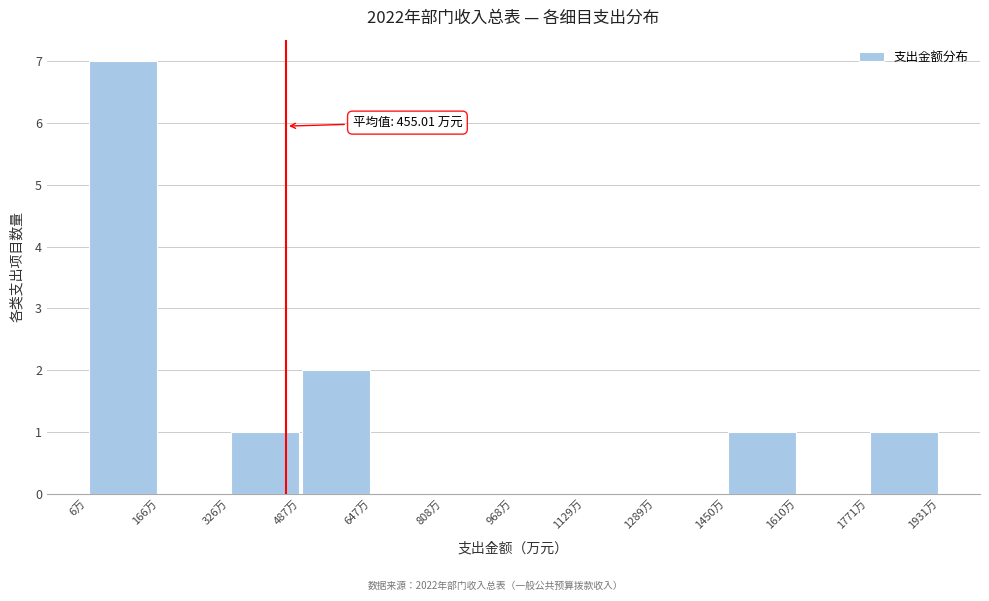

Which range on the x-axis has the tallest bar?

0 to 160